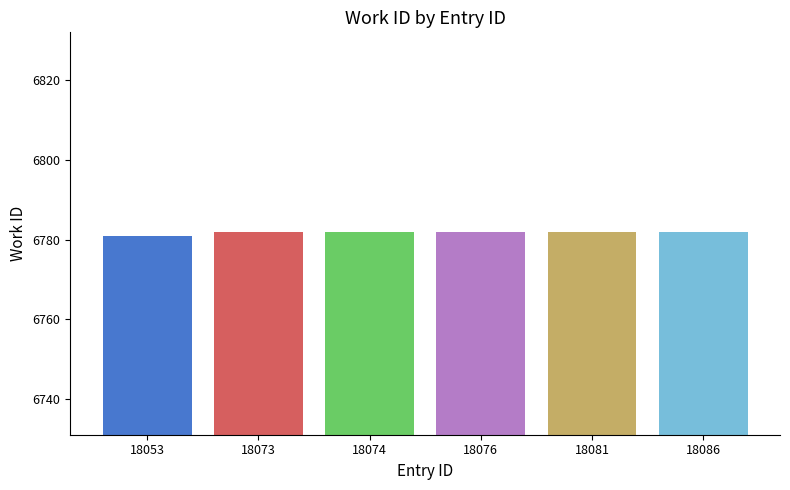

Is it true that the value at 18053 is 6781?

True